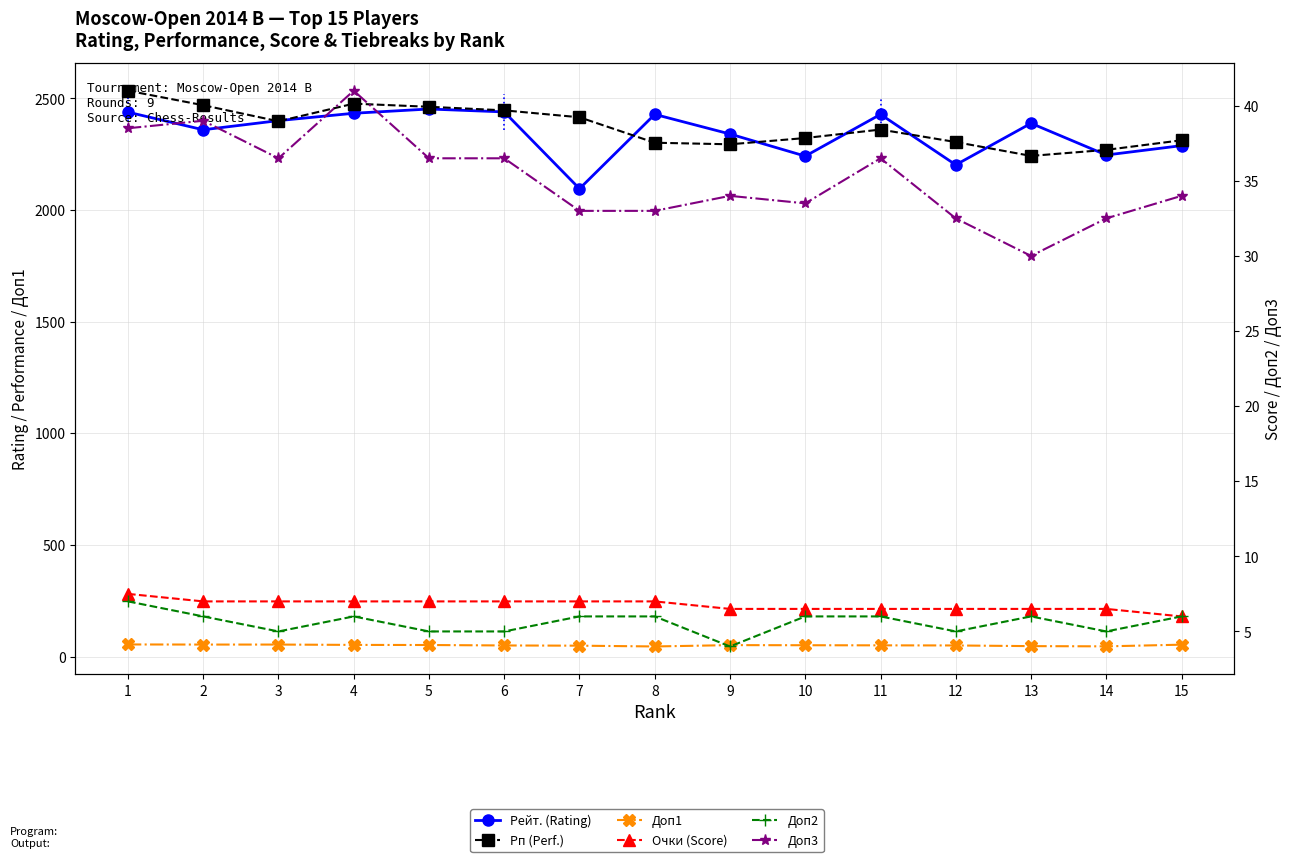

Is it true that Рп (Perf.) equals 2446.0 at 6?

True